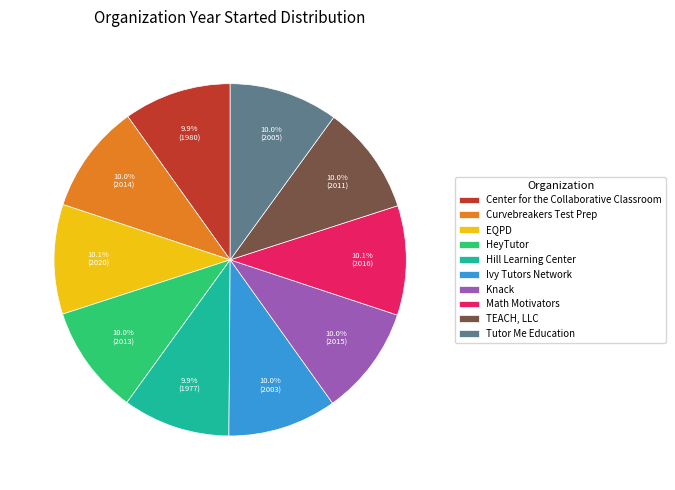

Approximately how many times larger is the value at Knack compared to EQPD?

1.0